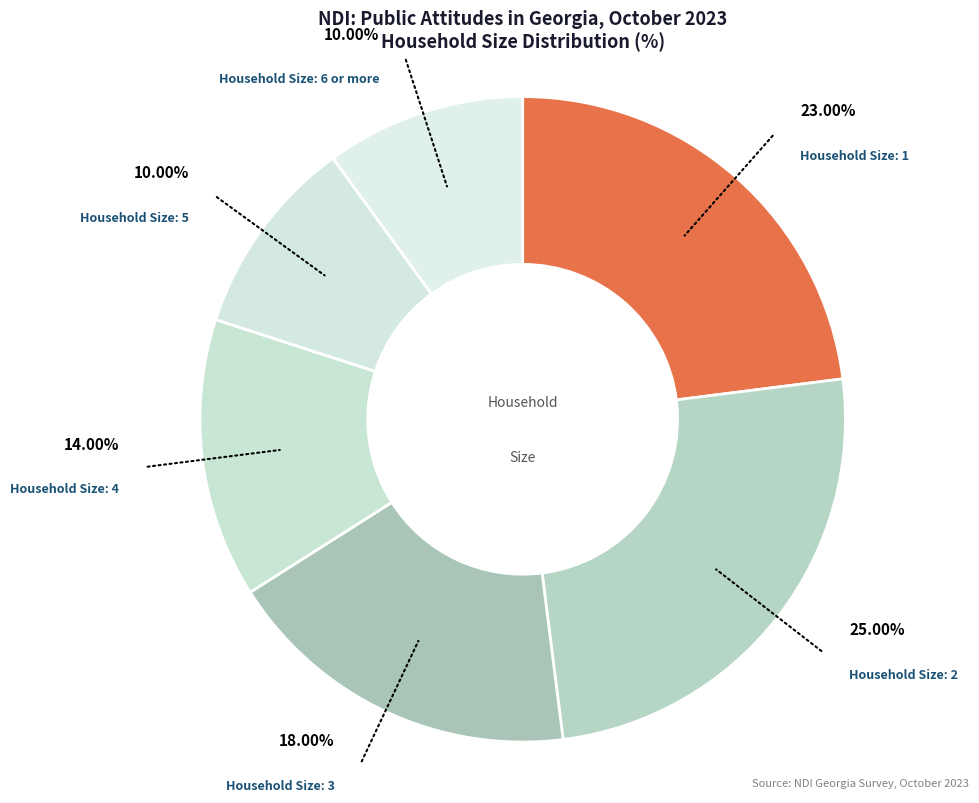

Rank the categories by value from lowest to highest.

5, 6 or more, 4, 3, 1, 2